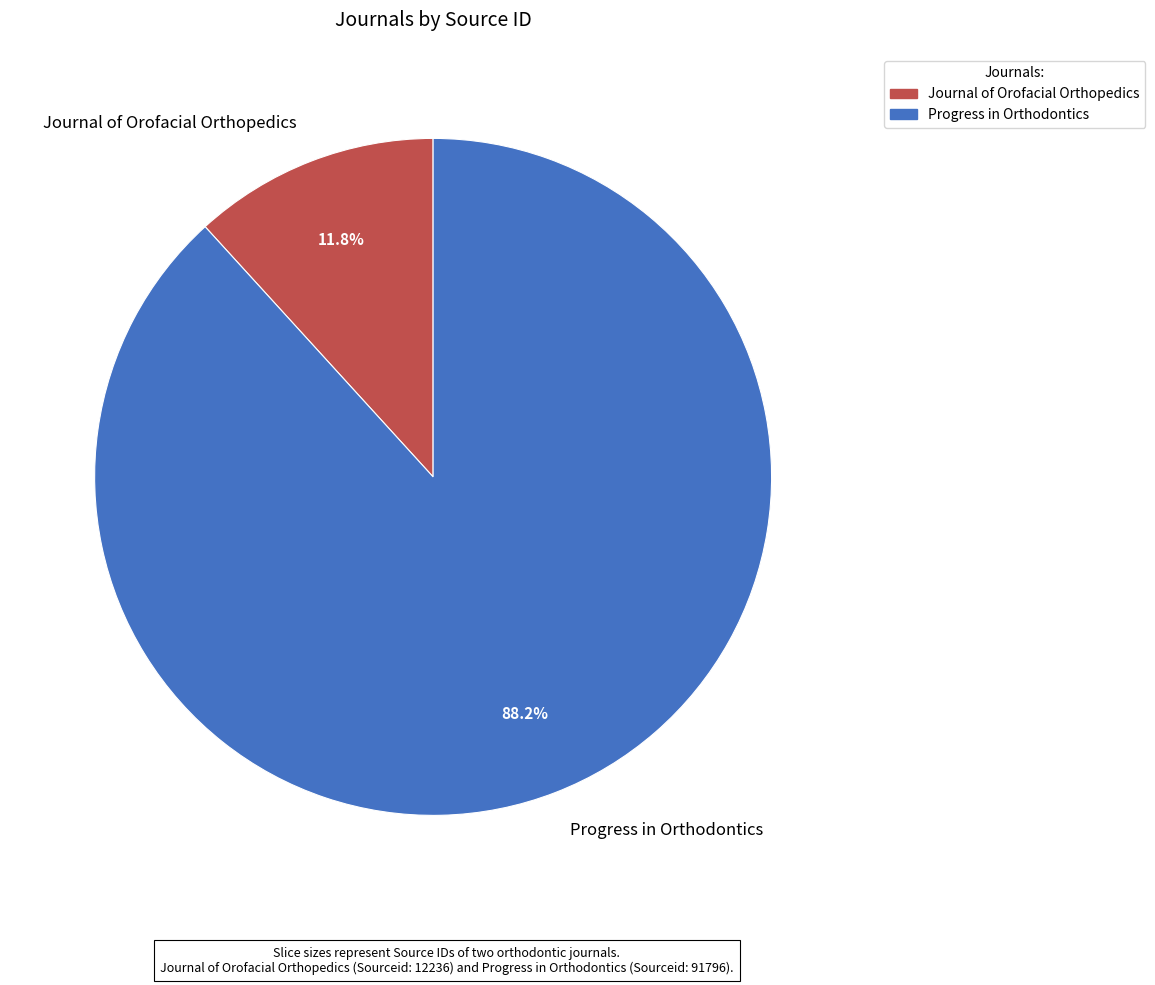

Do Progress in Orthodontics and Journal of Orofacial Orthopedics together represent more than half of the pie?

Yes